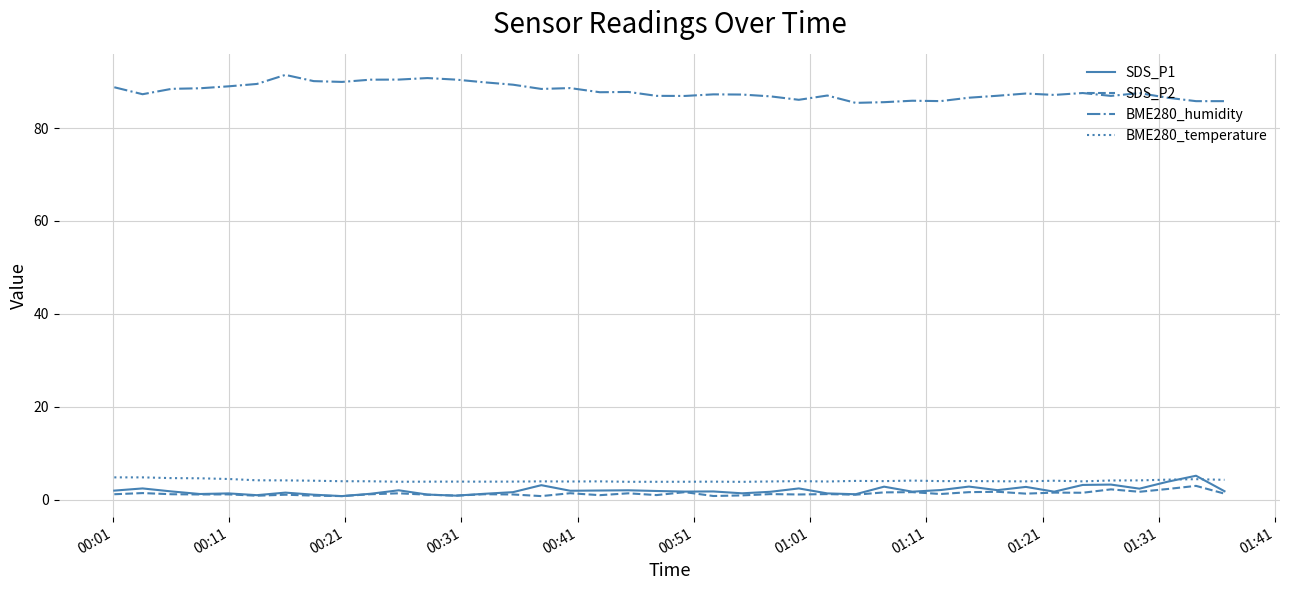

Which series has the largest total across all categories?

BME280_humidity